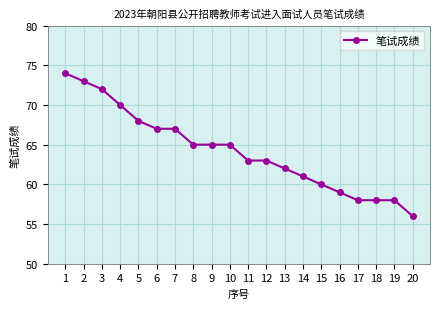

Which has a higher value, 20 or 11?

11